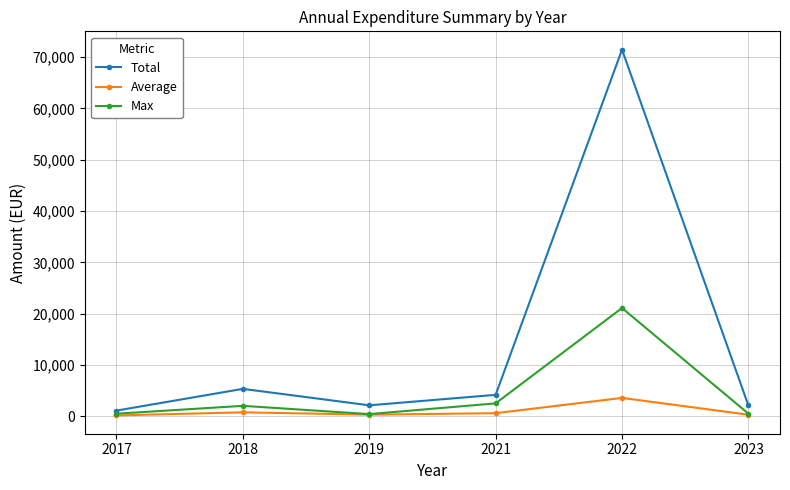

Is the value of Average at 2018 greater than the value of Total at 2021?

No